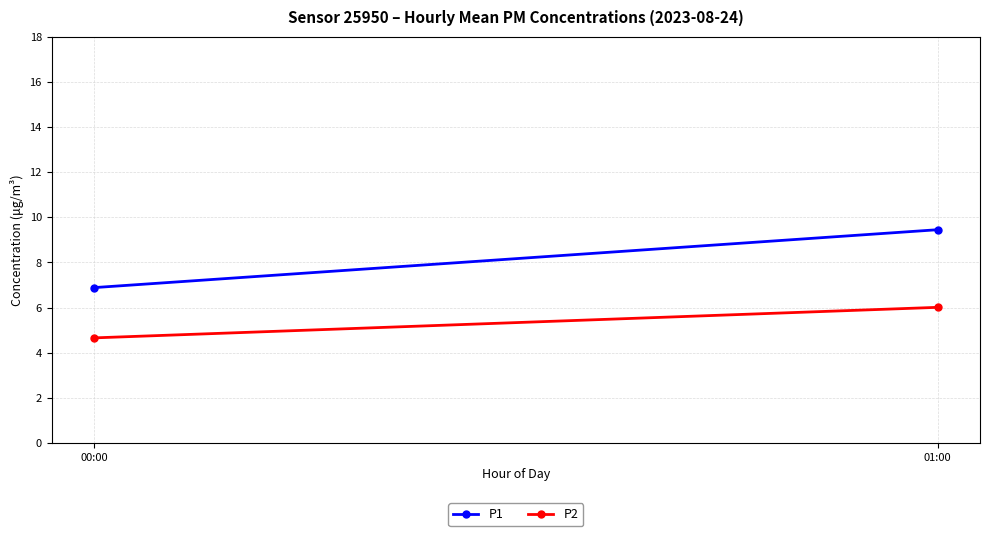

Is it true that P2 equals 2.2 at 01:00?

False